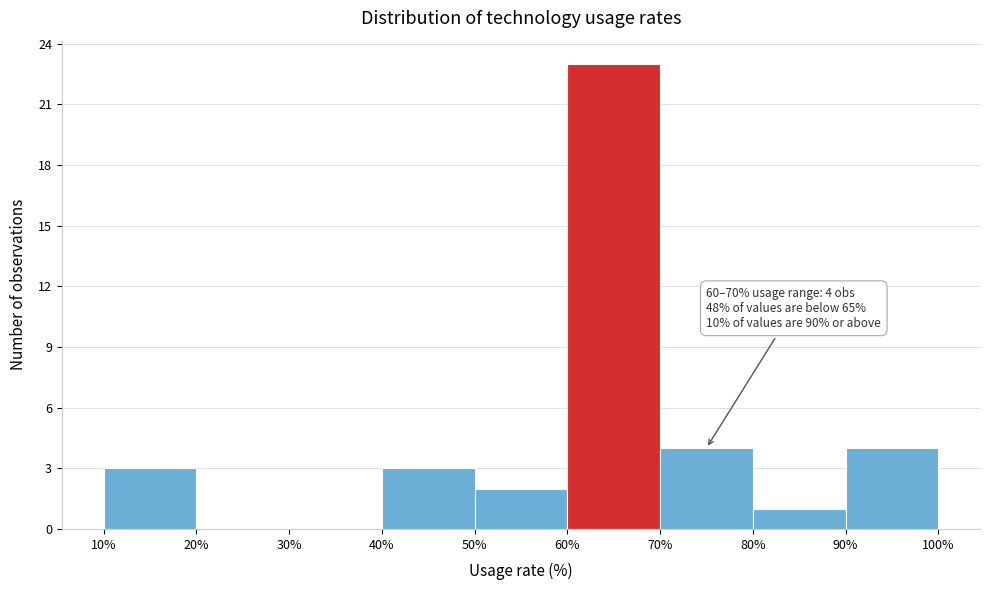

Which range on the x-axis has the tallest bar?

60% to 70%